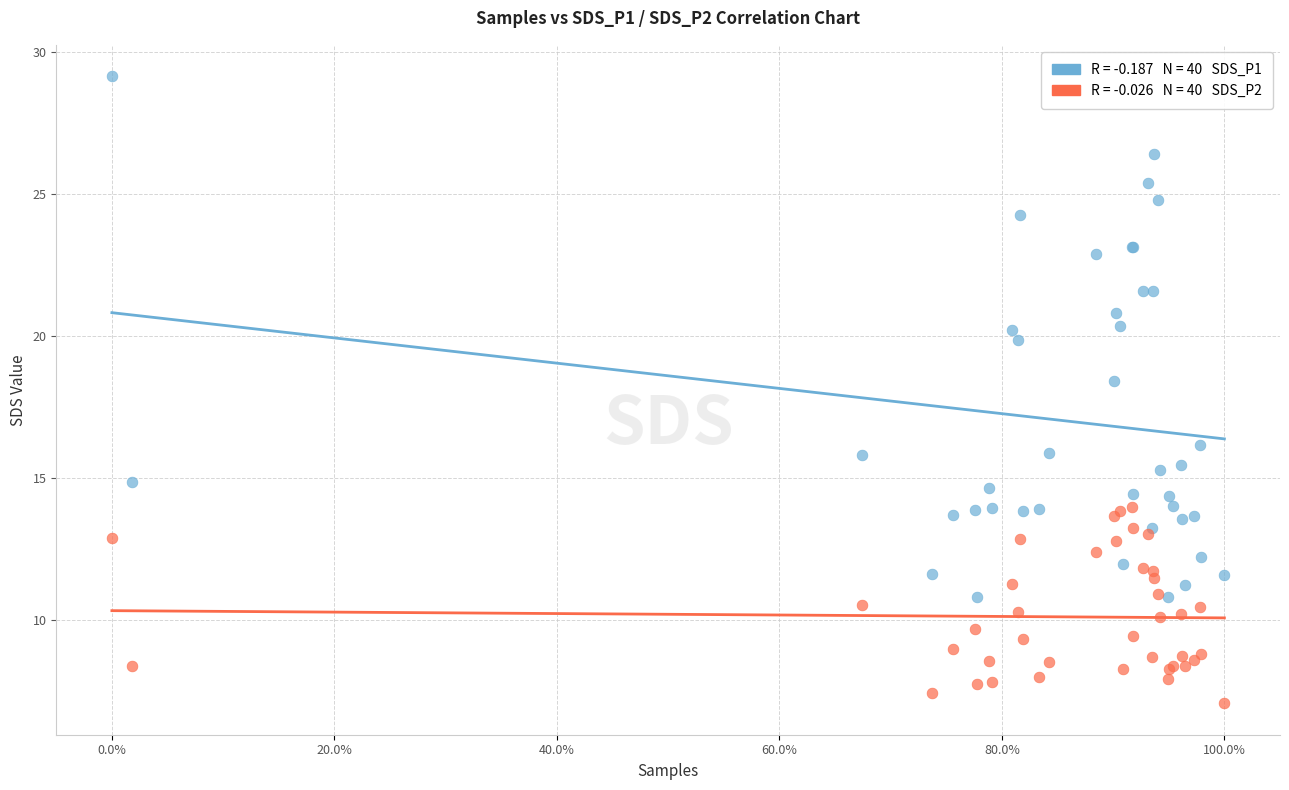

Across all series, what Y value is closest to 18?

18.4